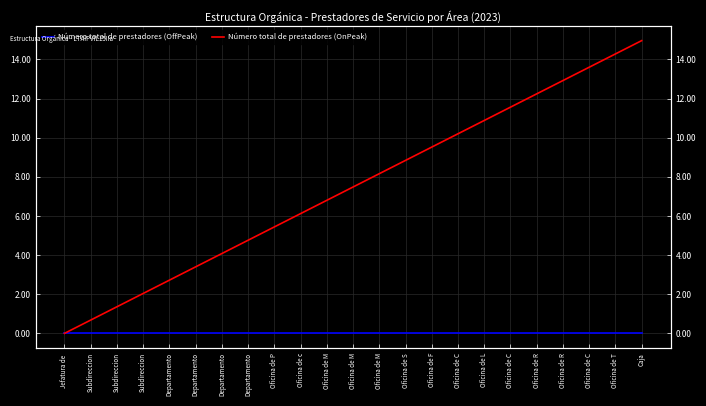

Reading right to left, extract all data points from this chart.

Número total de prestadores (OffPeak): Caja=0.0	Oficina de T=0.0	Oficina de C=0.0	Oficina de R=0.0	Oficina de R=0.0	Oficina de C=0.0	Oficina de L=0.0	Oficina de C=0.0	Oficina de F=0.0	Oficina de S=0.0	Oficina de M=0.0	Oficina de M=0.0	Oficina de M=0.0	Oficina de c=0.0	Oficina de P=0.0	Departamento=0.0	Departamento=0.0	Departamento=0.0	Departamento=0.0	Subdireccion=0.0	Subdireccion=0.0	Subdireccion=0.0	Jefatura de =0.0
Número total de prestadores (OnPeak): Caja=15.0	Oficina de T=14.3	Oficina de C=13.6	Oficina de R=12.9	Oficina de R=12.2	Oficina de C=11.6	Oficina de L=10.9	Oficina de C=10.2	Oficina de F=9.5	Oficina de S=8.8	Oficina de M=8.2	Oficina de M=7.5	Oficina de M=6.8	Oficina de c=6.1	Oficina de P=5.4	Departamento=4.8	Departamento=4.1	Departamento=3.4	Departamento=2.7	Subdireccion=2.0	Subdireccion=1.4	Subdireccion=0.7	Jefatura de =0.0